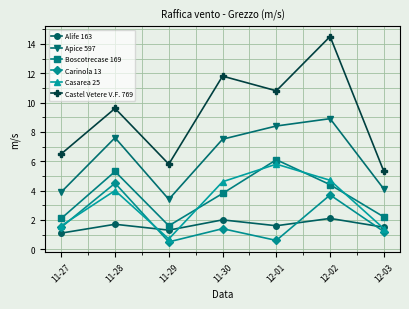

At which category does the chart reach its peak across all series?

12-02